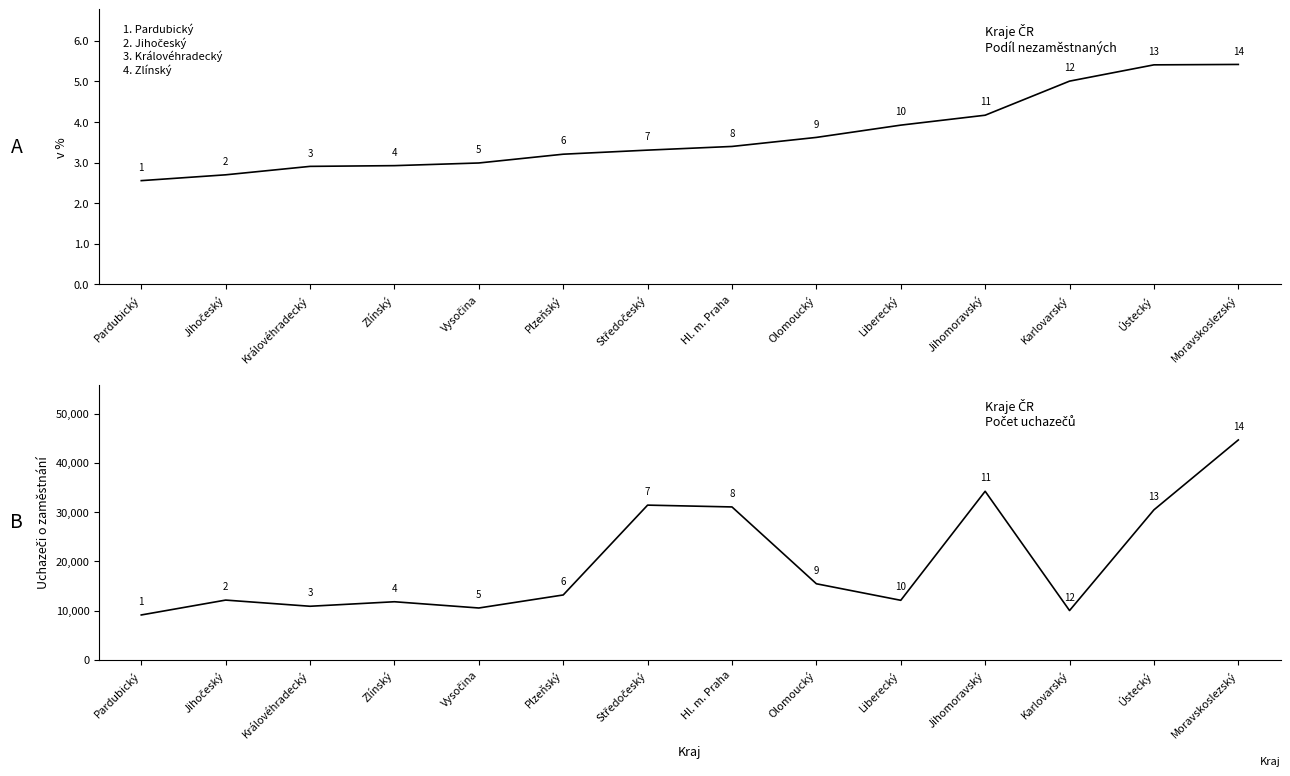

How many lines are shown in the chart?

2